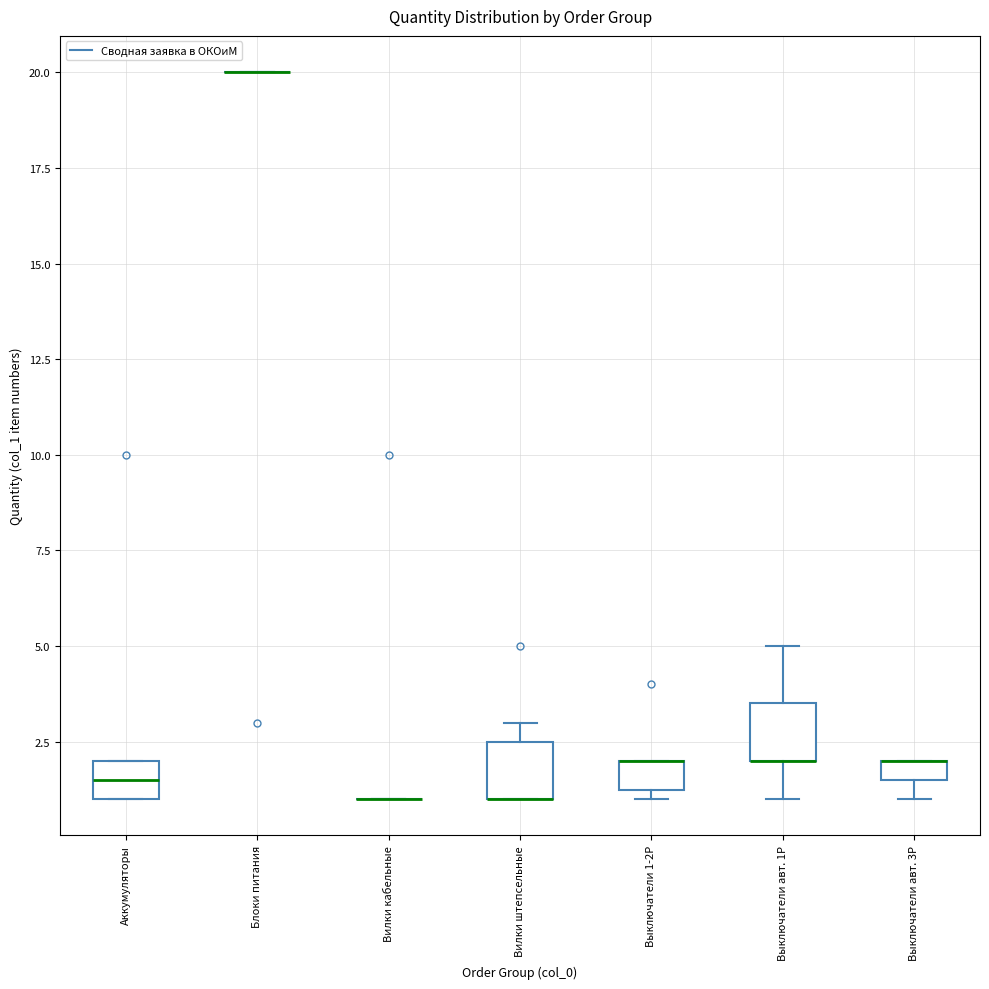

Where does the upper whisker of the box for Выключатели авт. 1P end on the y-axis? The values are not printed on the chart, so give them approximately, as read against the axis.

5.0